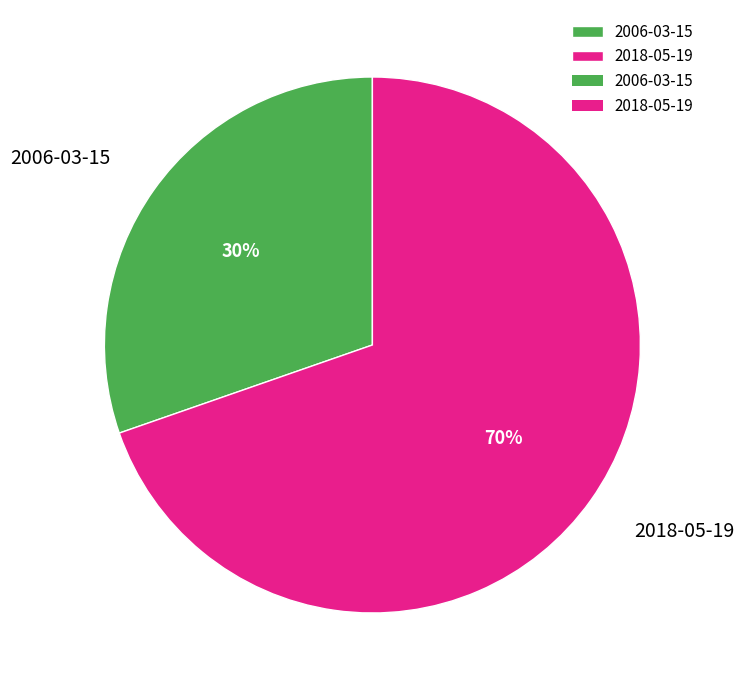

To the nearest percent, what is the combined percentage of 2006-03-15 and 2018-05-19?

100%